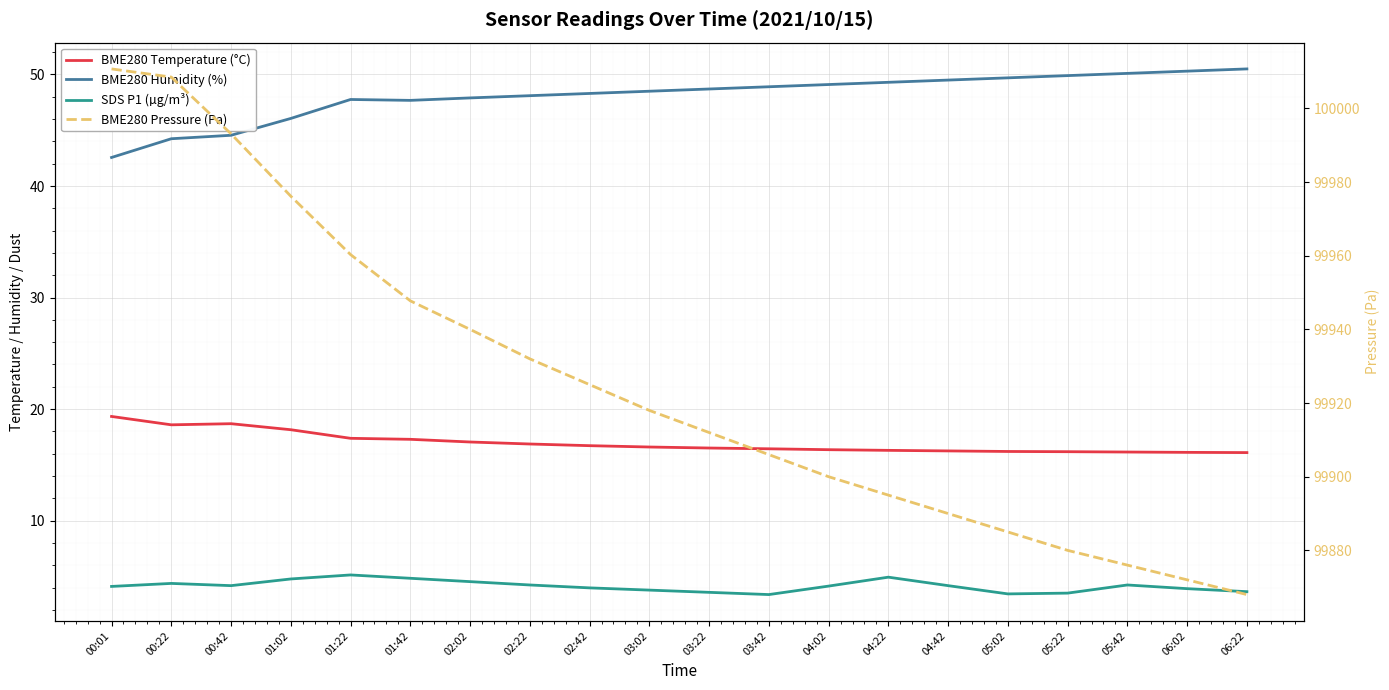

Reading left to right, what are all the values shown in this chart?

BME280 Temperature (°C): 19.3	18.6	18.7	18.1	17.4	17.3	17.1	16.9	16.7	16.6	16.5	16.4	16.4	16.3	16.2	16.2	16.2	16.1	16.1	16.1
BME280 Humidity (%): 42.6	44.2	44.5	46.1	47.8	47.7	47.9	48.1	48.3	48.5	48.7	48.9	49.1	49.3	49.5	49.7	49.9	50.1	50.3	50.5
SDS P1 (µg/m³): 4.1	4.4	4.2	4.8	5.1	4.8	4.5	4.2	4.0	3.8	3.6	3.4	4.1	4.9	4.2	3.4	3.5	4.2	3.9	3.6
BME280 Pressure (Pa): 100010.7	100008.5	99993.1	99976.2	99960.3	99947.8	99940.0	99932.0	99925.0	99918.0	99912.0	99906.0	99900.0	99895.0	99890.0	99885.0	99880.0	99876.0	99872.0	99868.0